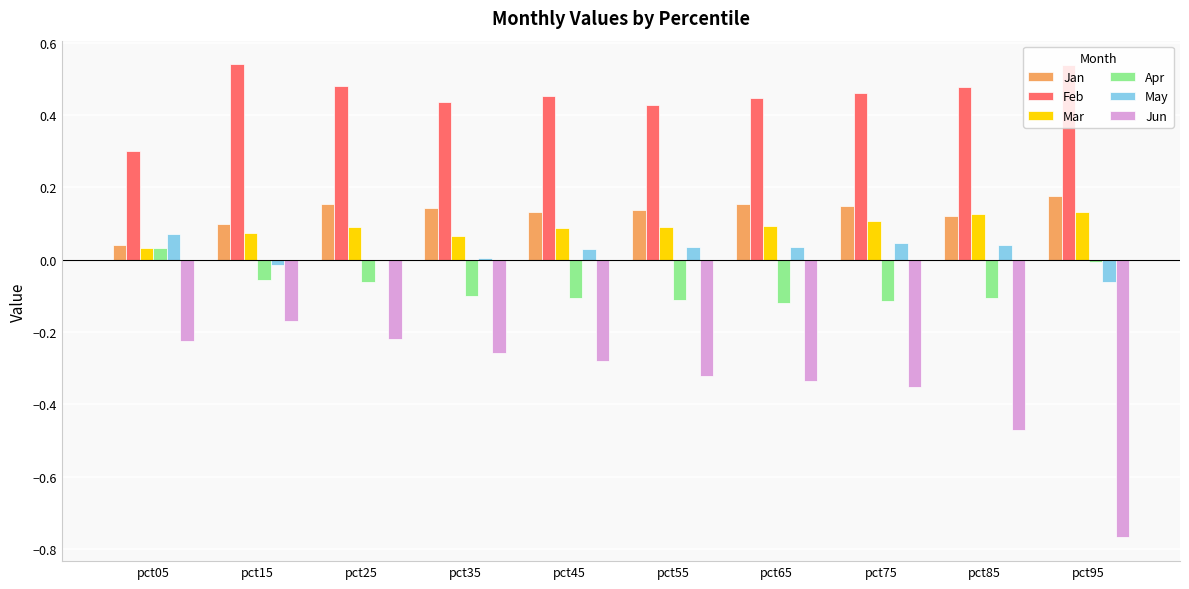

True or false: Apr has a value of -0.1 at pct55.

True